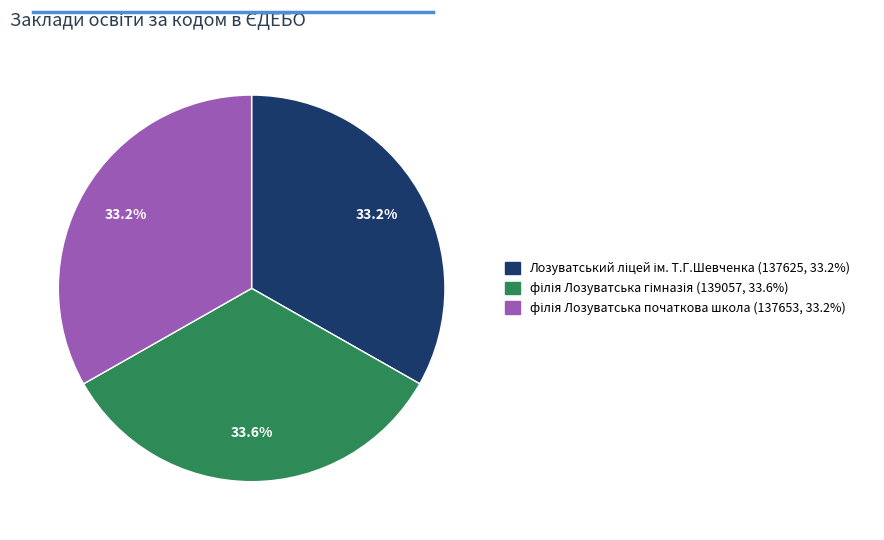

Is there any slice that represents more than half of the pie?

No